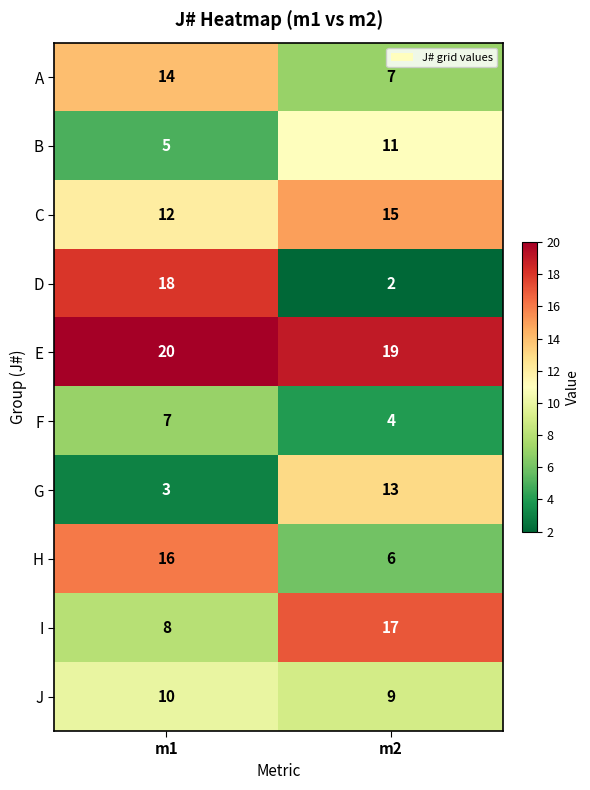

Which label corresponds to the smallest value in the chart?

m2